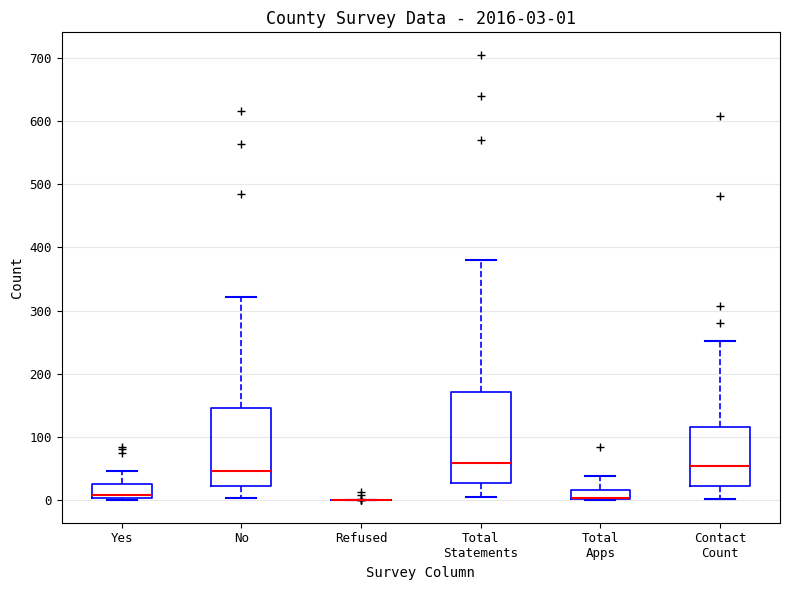

Comparing the boxes themselves (not the whiskers), which one is the tallest?

Total Statements